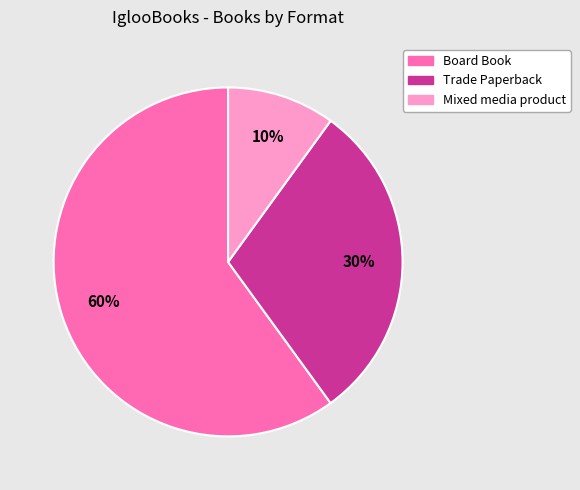

Does any single category account for the majority?

Yes